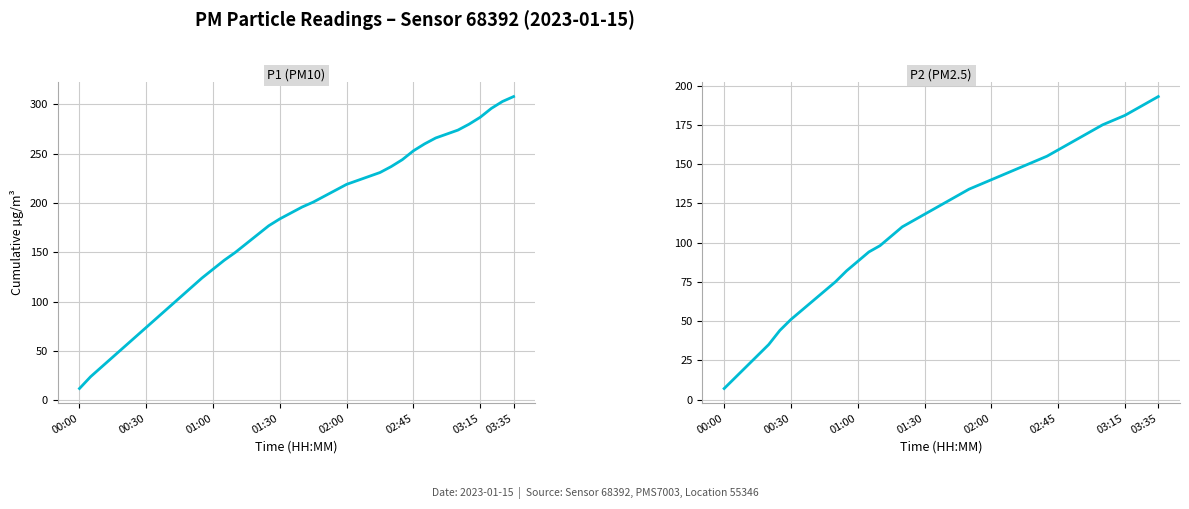

How many data points in P2 (PM2.5) are above 126?

19